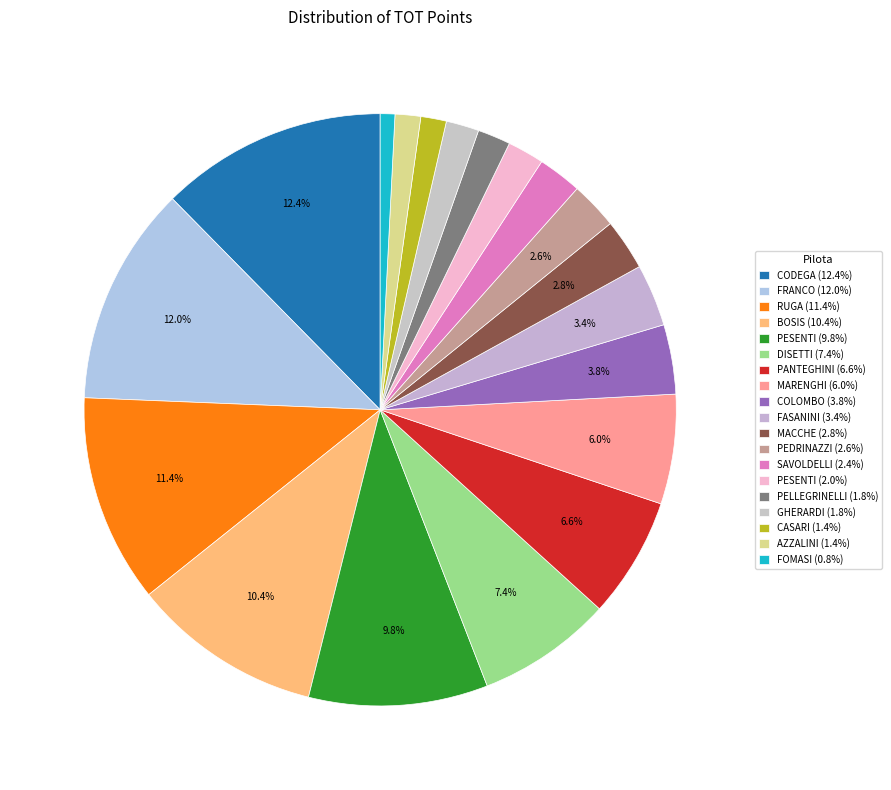

Count the number of slices in the pie.

19